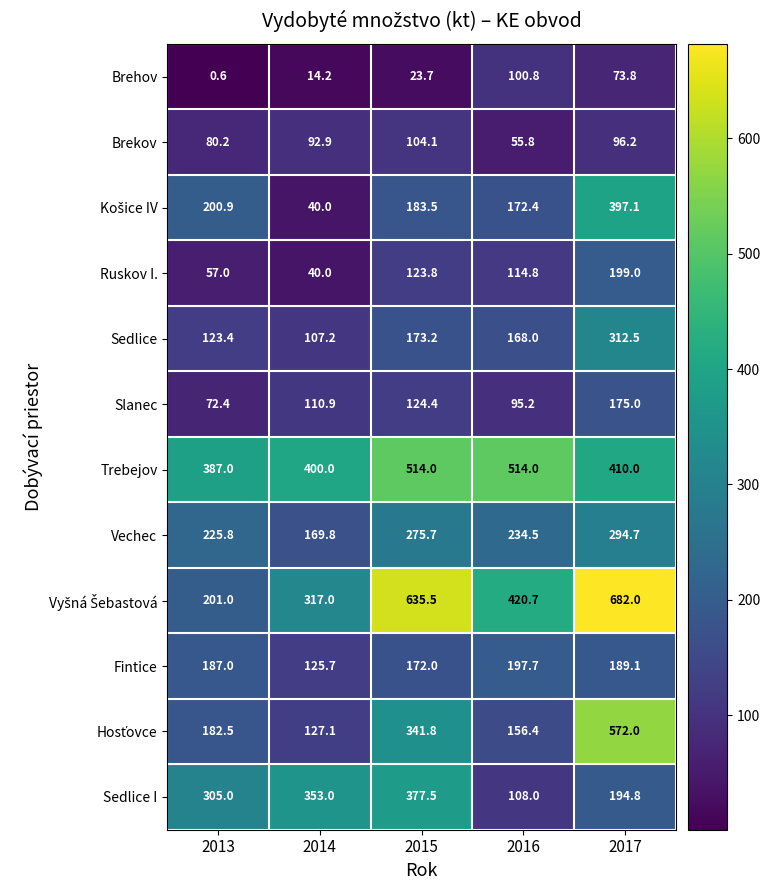

What is the difference between the maximum and minimum values in the Slanec series?

102.6